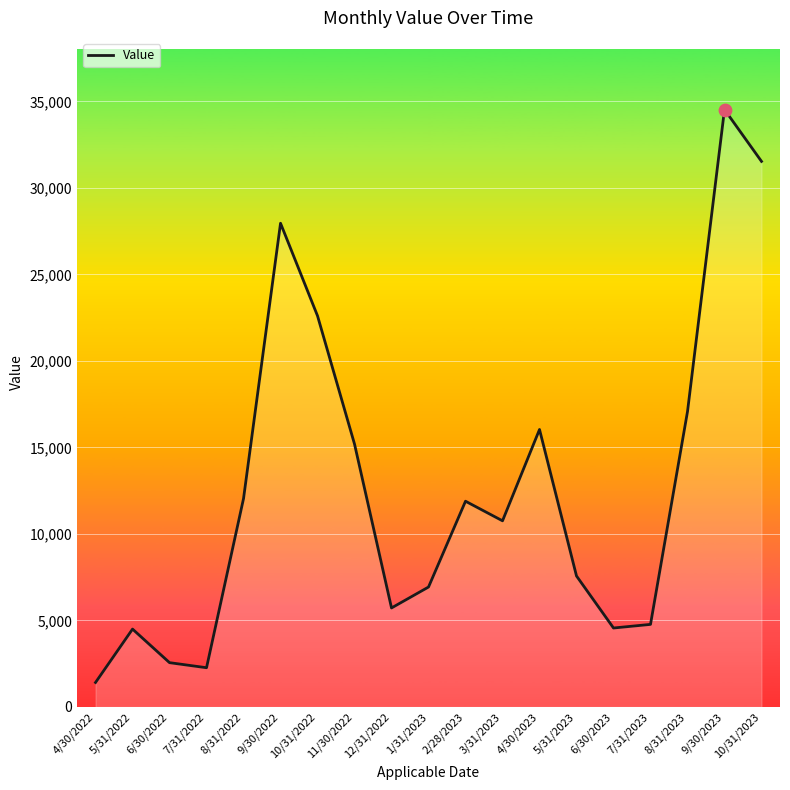

Which has a higher value, 10/31/2023 or 12/31/2022?

10/31/2023